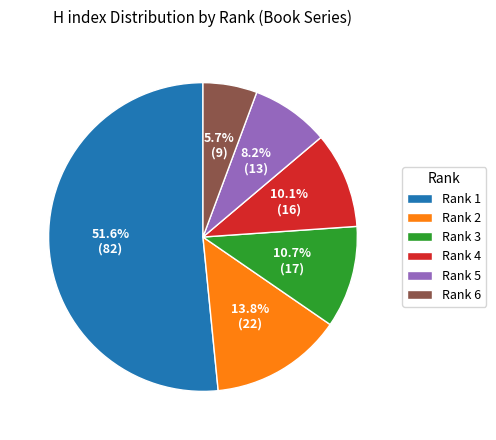

What is the largest slice in the pie chart?

Rank 1